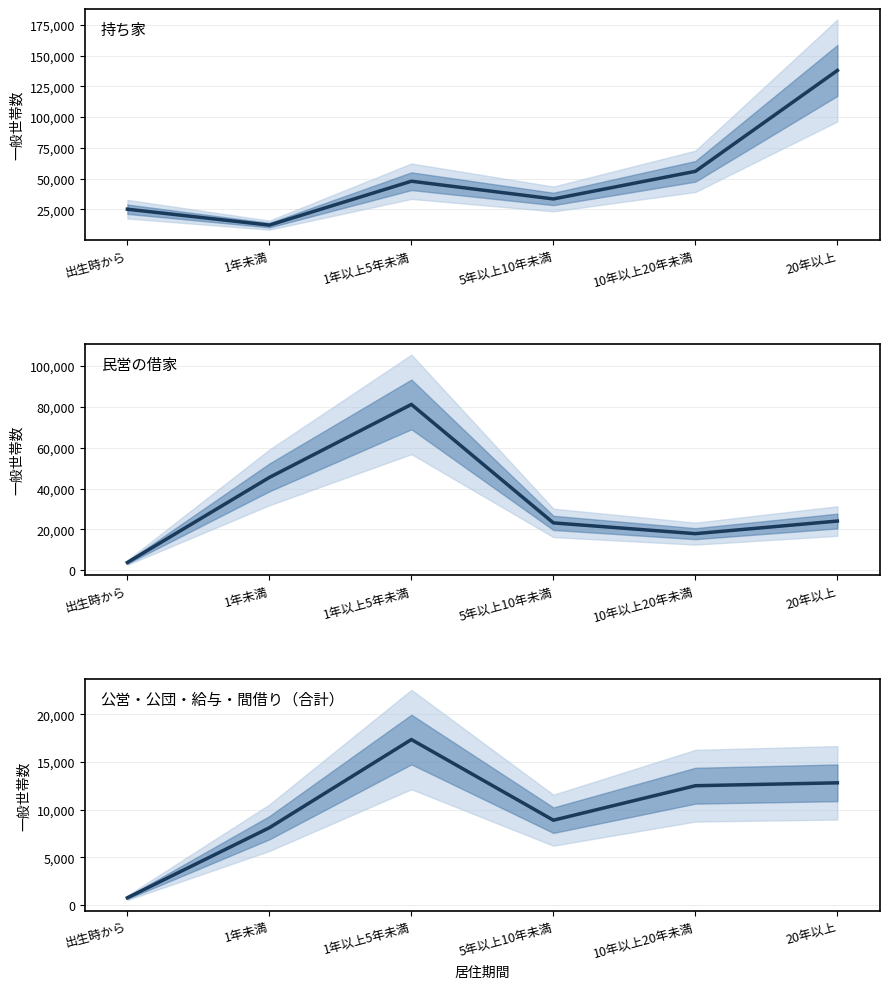

Which series has the largest range (max minus min)?

持ち家